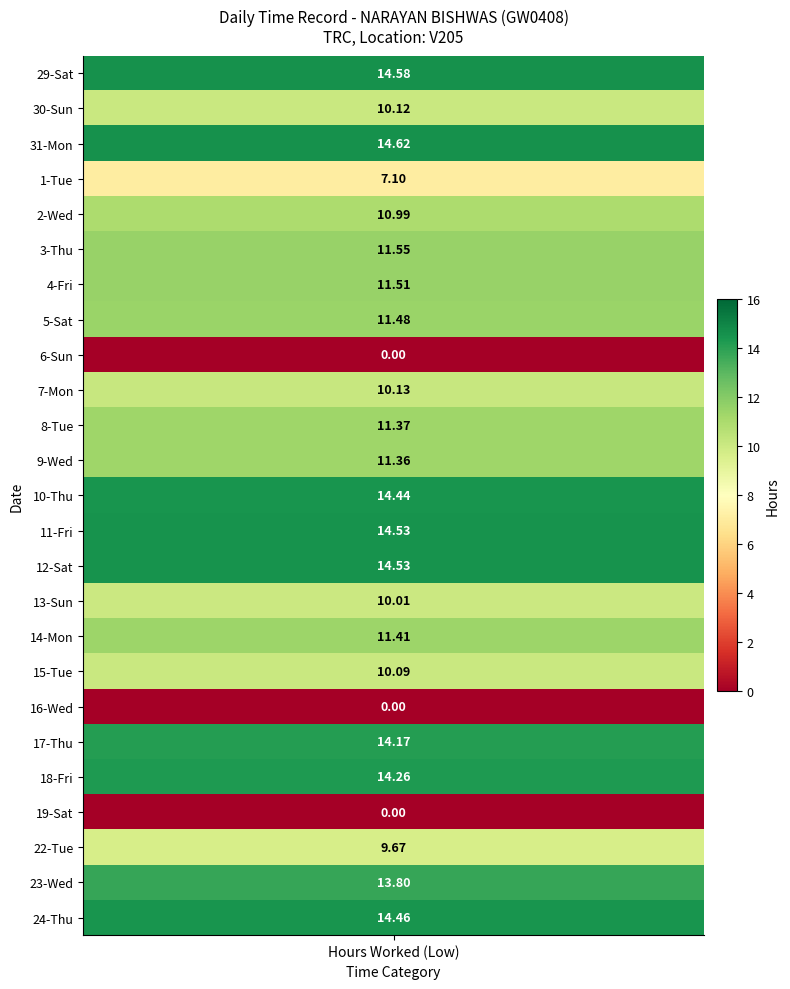

Where is 29 nearest to the value 7?

1